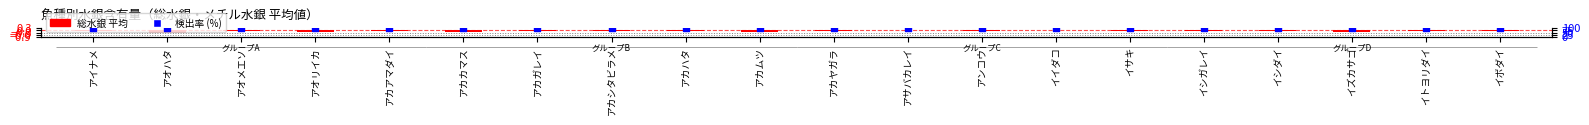

At how many categories does at least one series exceed 58?

20